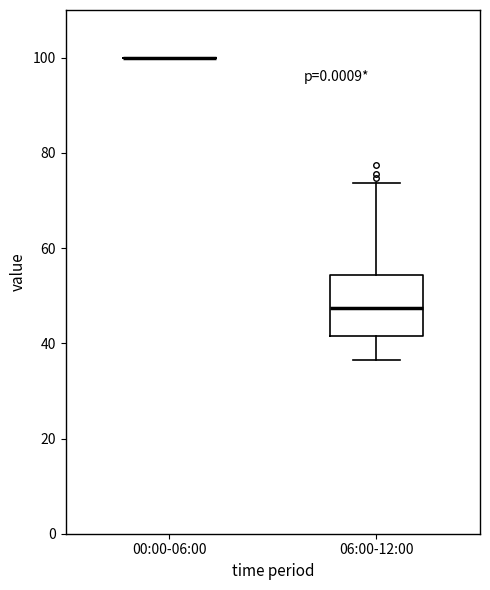

Which box is the tallest, from its lower edge to its upper edge?

06:00-12:00